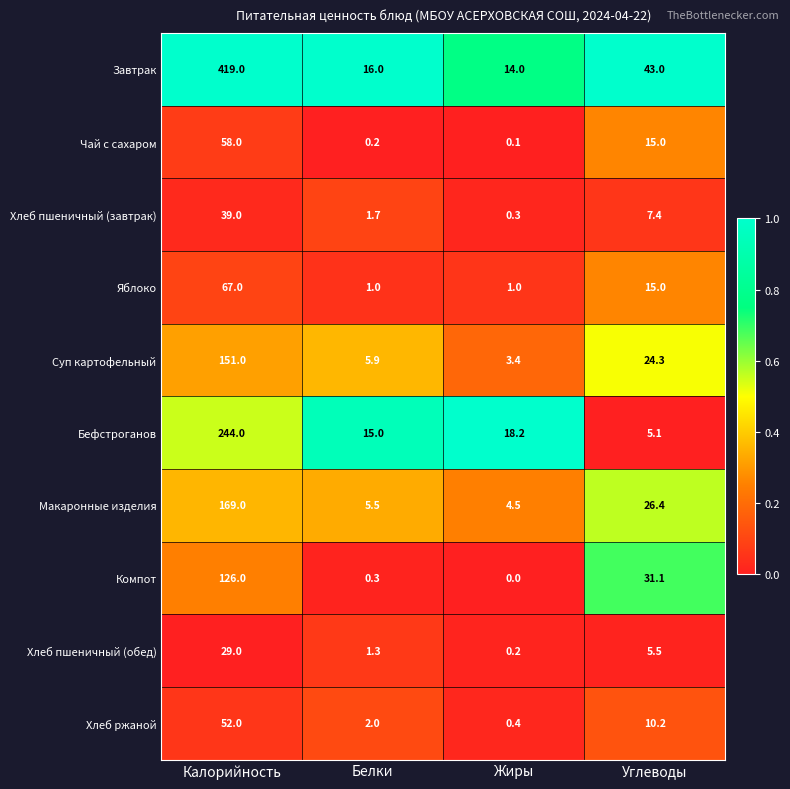

The Компот series shows 55.4 at Углеводы. True or false?

False